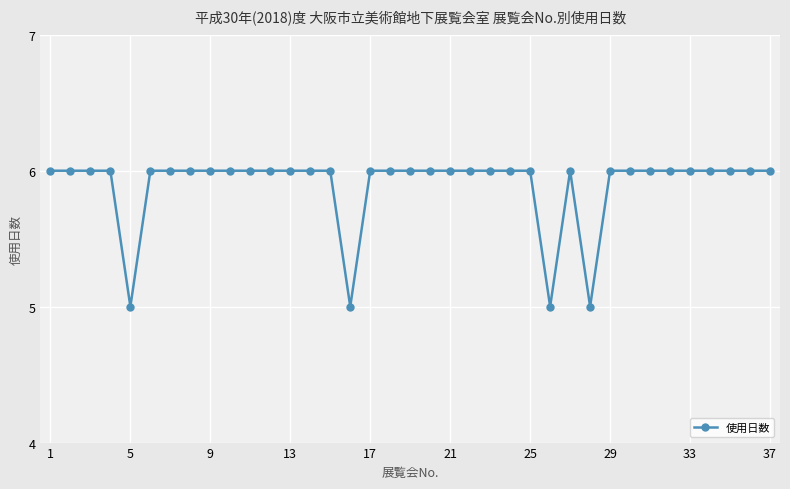

What is the value of the 12th point from the left?

6